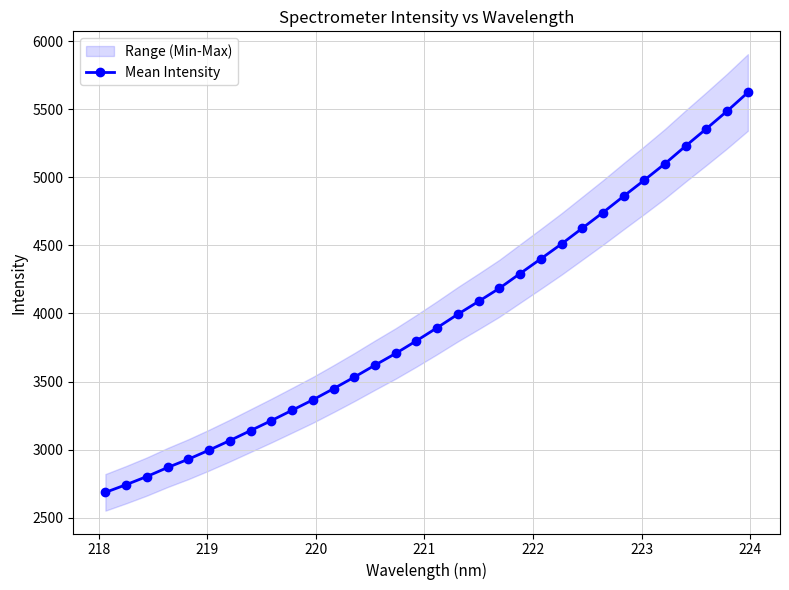

What is the difference between the second highest and minimum values?

2799.4